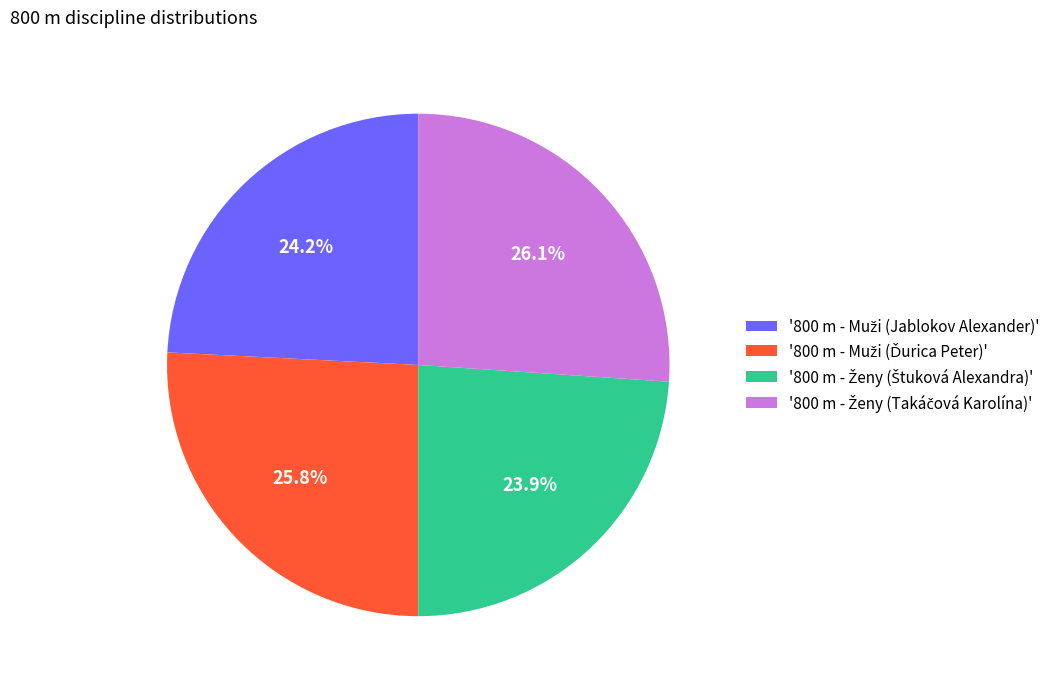

Is there a majority slice in this chart?

No